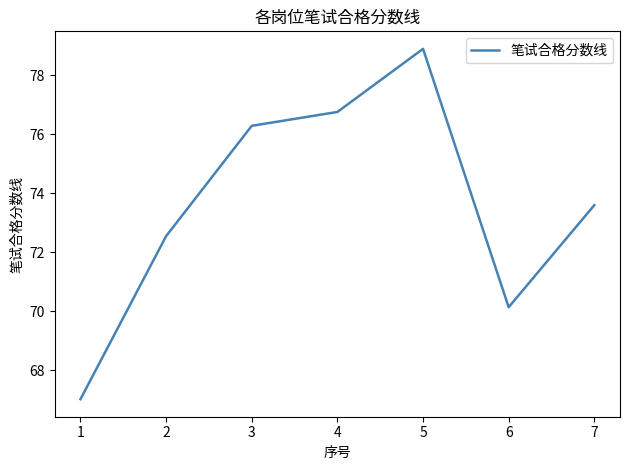

Where is the data nearest to the value 72?

2